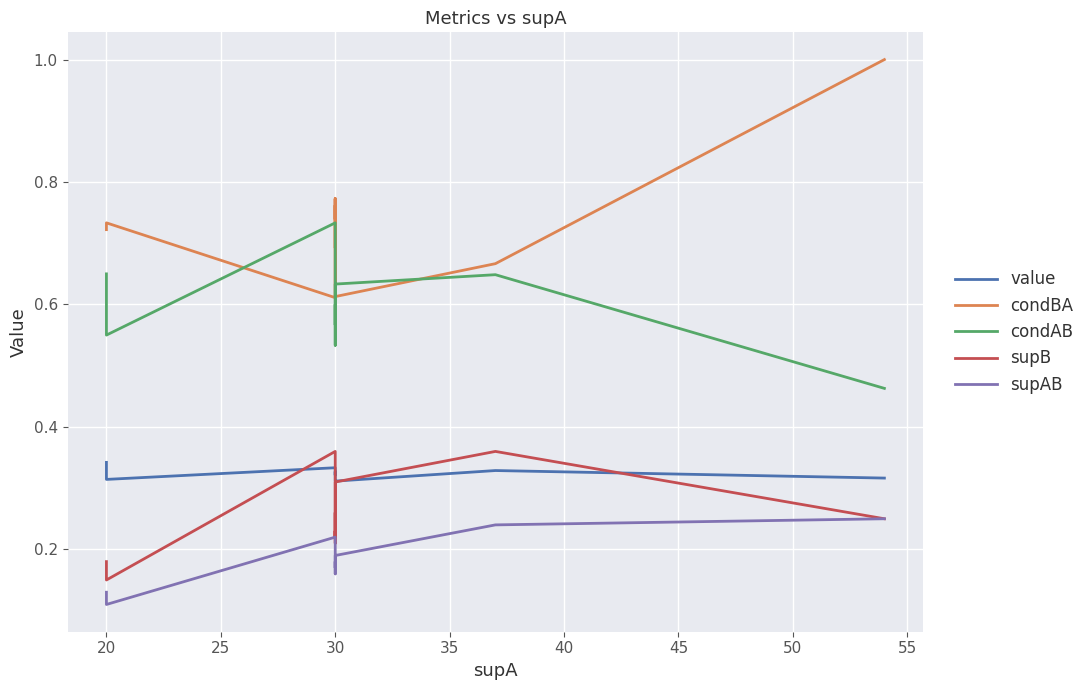

Which series has the largest range (max minus min)?

condBA